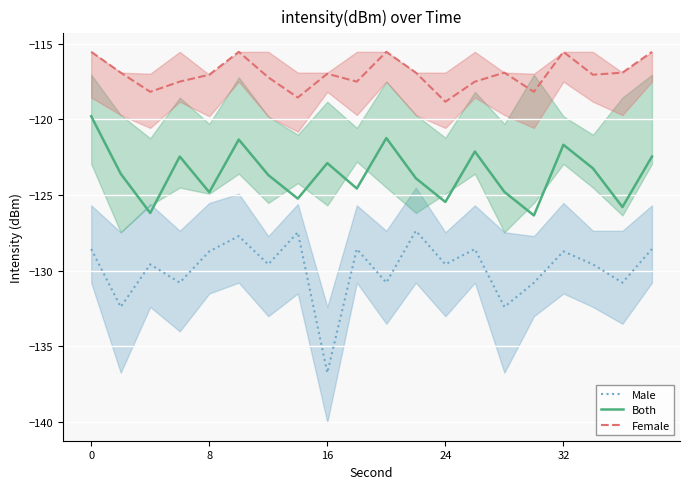

How many categories are shown in the chart?

20